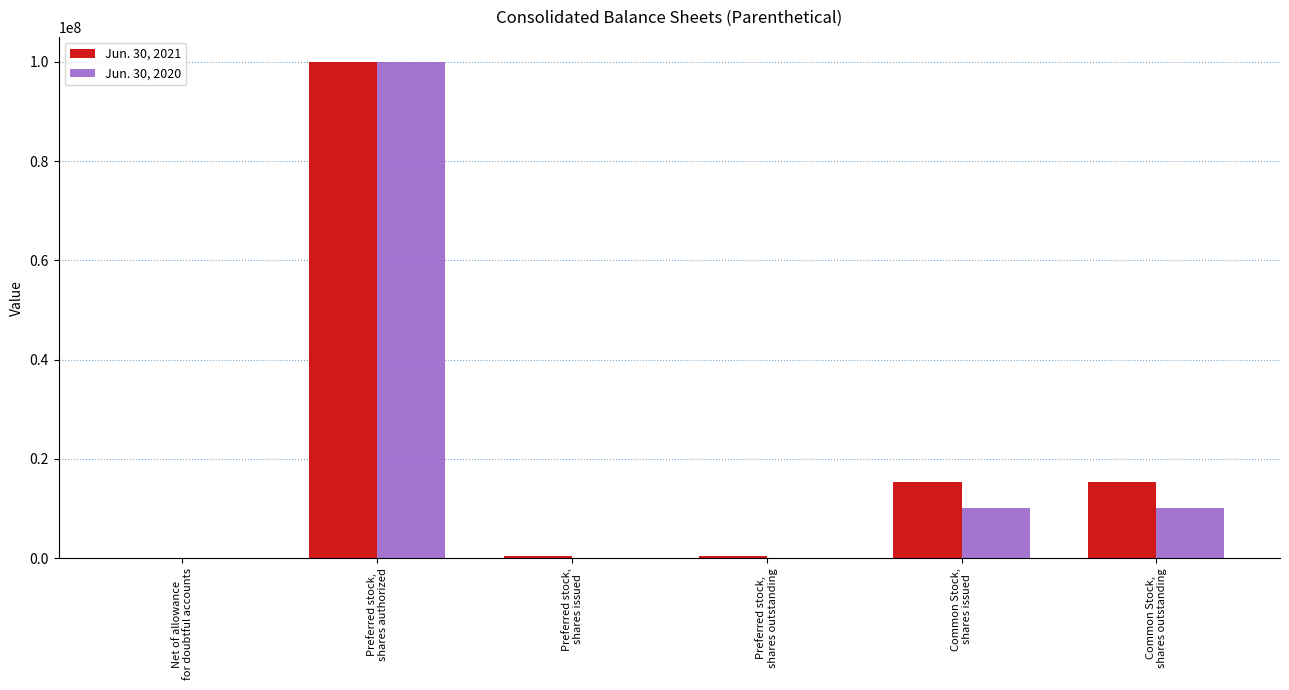

What is the greatest value displayed?

100000000